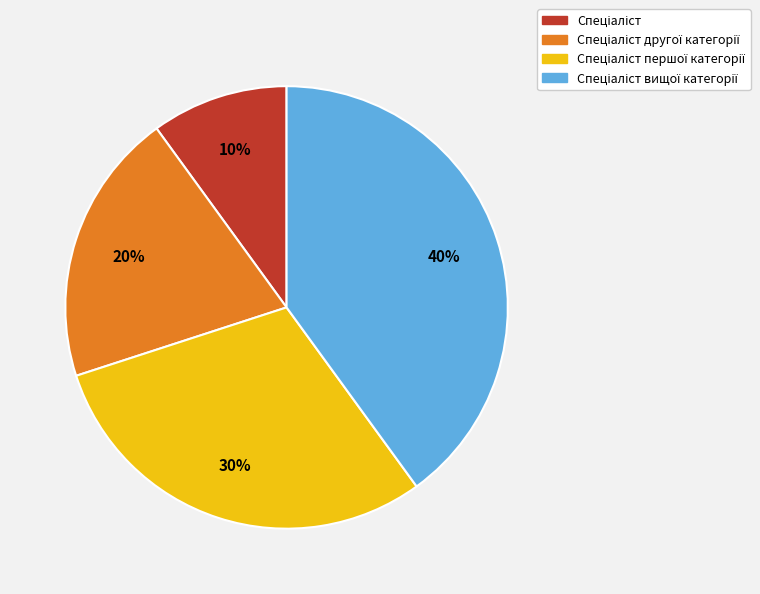

Is there any slice that represents more than half of the pie?

No